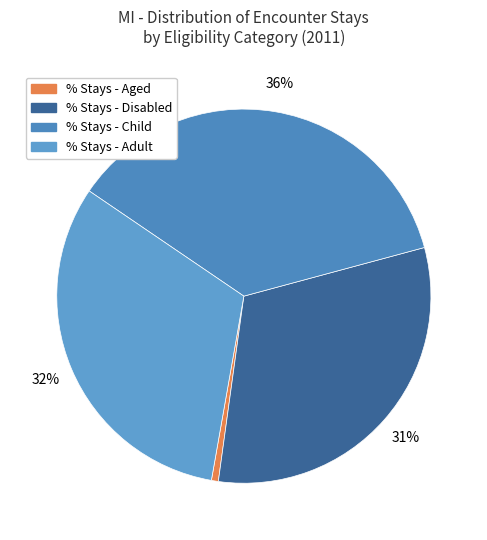

To the nearest percent, what is the difference between the % Stays - Disabled and % Stays - Child slice percentages?

5%